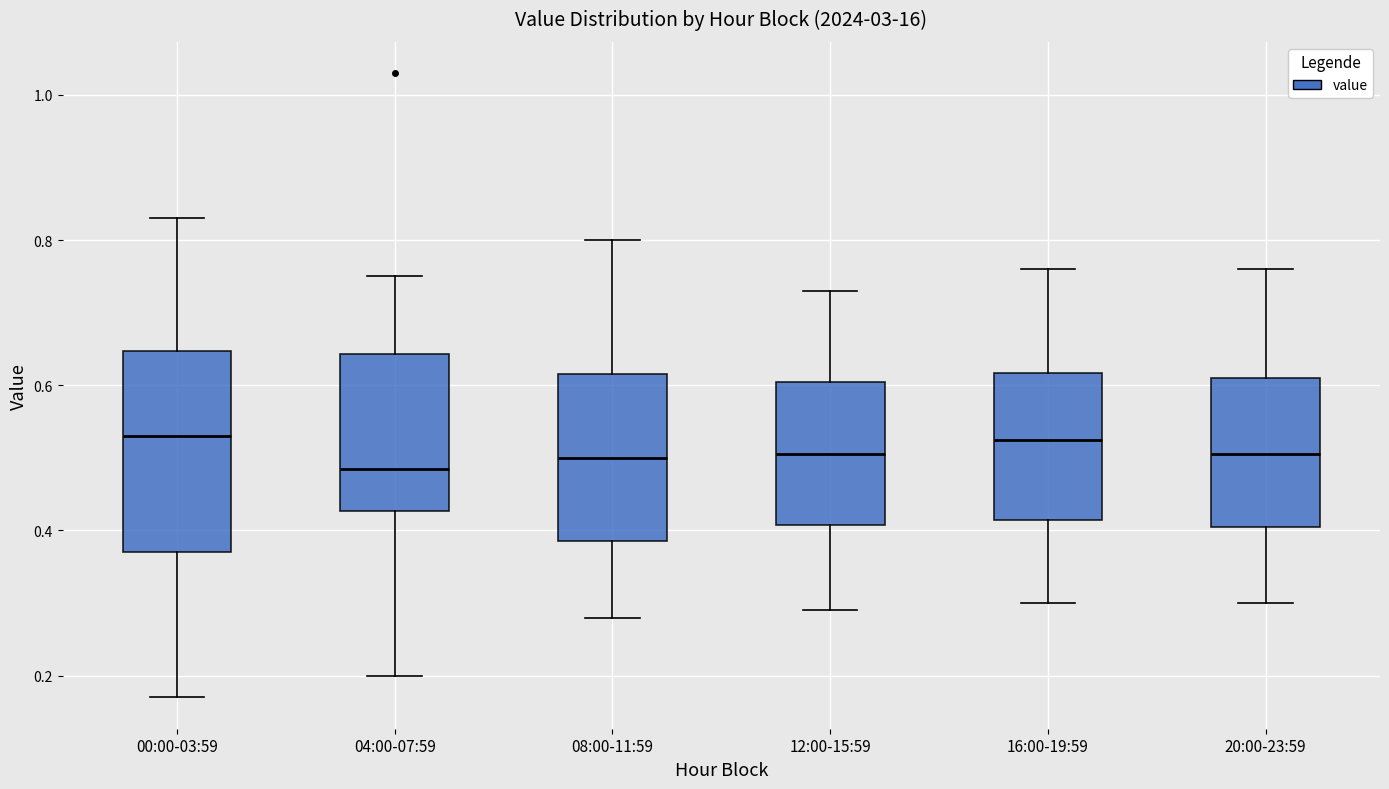

Reading left to right, read every box against the y-axis: the position of its median line, the range the box covers, and the ends of its whiskers. The values are not printed on the chart, so give them approximately, as read against the axis.

00:00-03:59: median 0.54, box 0.38 to 0.64, whiskers 0.18 to 0.84
04:00-07:59: median 0.48, box 0.42 to 0.64, whiskers 0.20 to 0.76
08:00-11:59: median 0.50, box 0.38 to 0.62, whiskers 0.28 to 0.80
12:00-15:59: median 0.50, box 0.40 to 0.60, whiskers 0.30 to 0.74
16:00-19:59: median 0.52, box 0.42 to 0.62, whiskers 0.30 to 0.76
20:00-23:59: median 0.50, box 0.40 to 0.62, whiskers 0.30 to 0.76